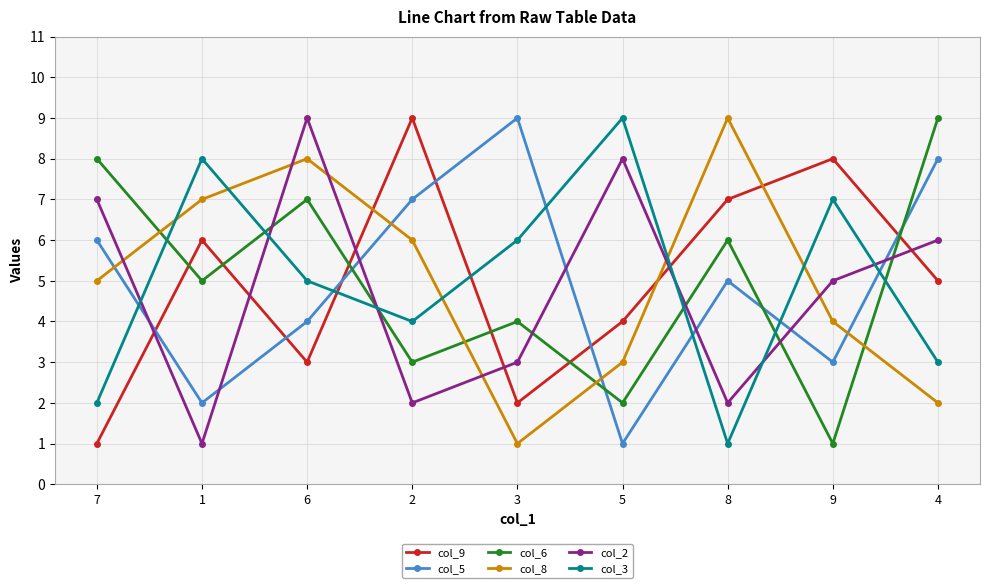

What position from the left is 8?

7